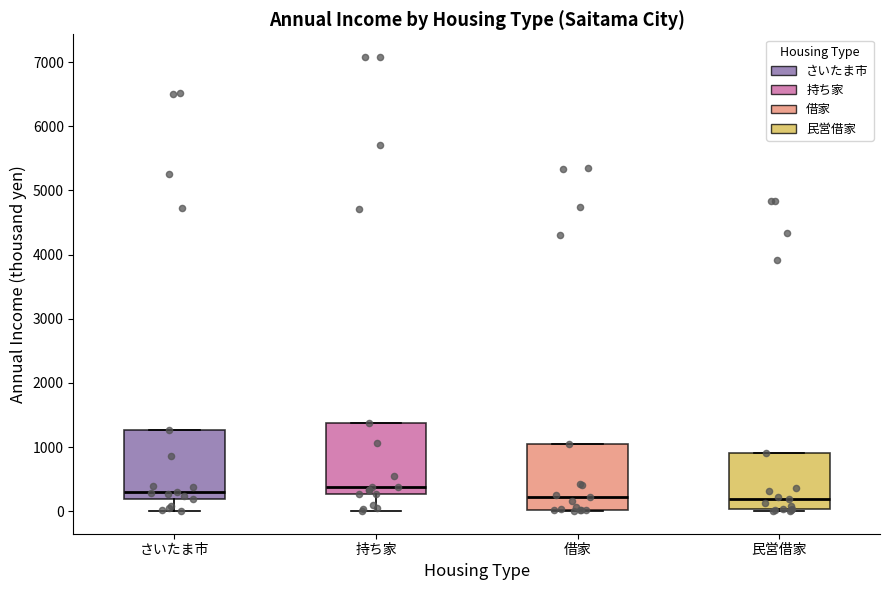

Where does the median line of the box for 持ち家 sit on the y-axis? The values are not printed on the chart, so give them approximately, as read against the axis.

400